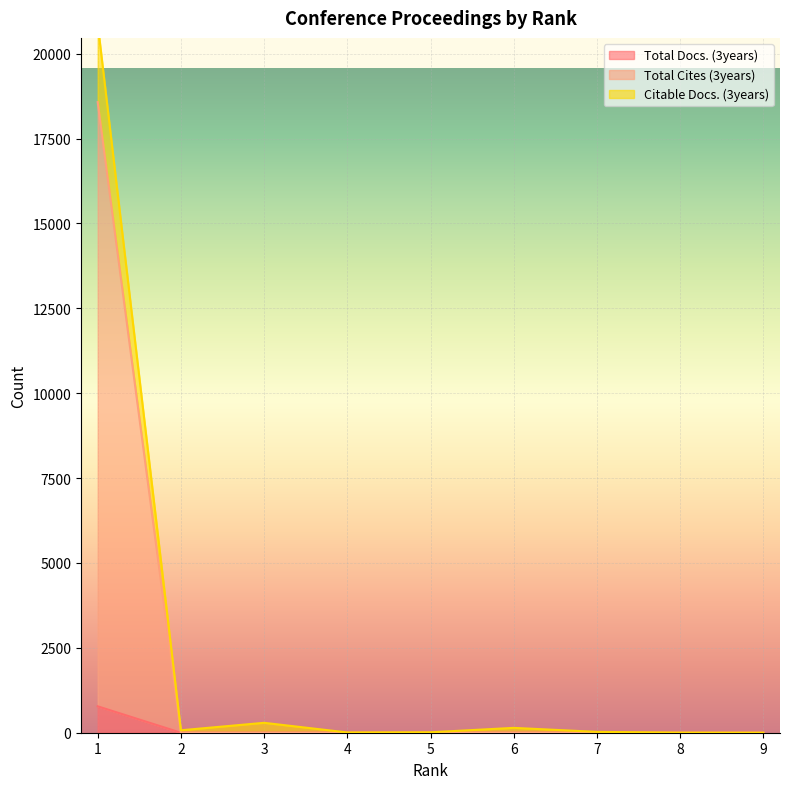

At which label does Total Cites (3years) reach its peak?

1